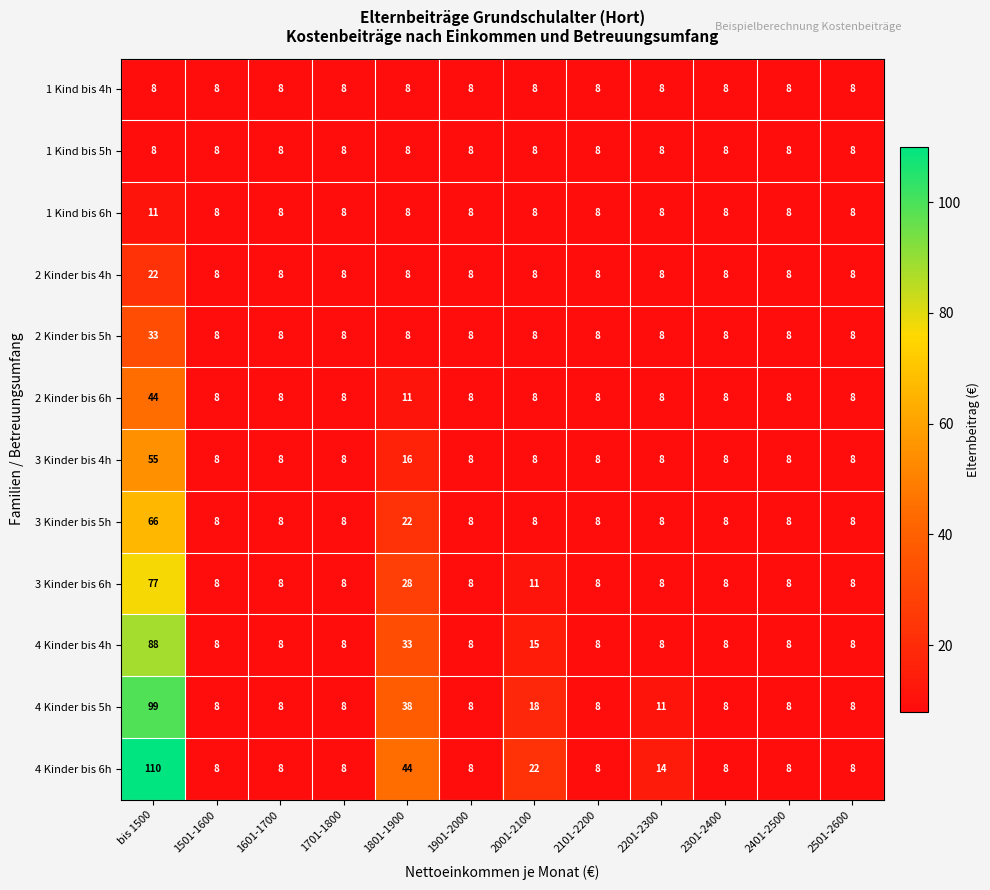

What is the smallest value displayed?

8